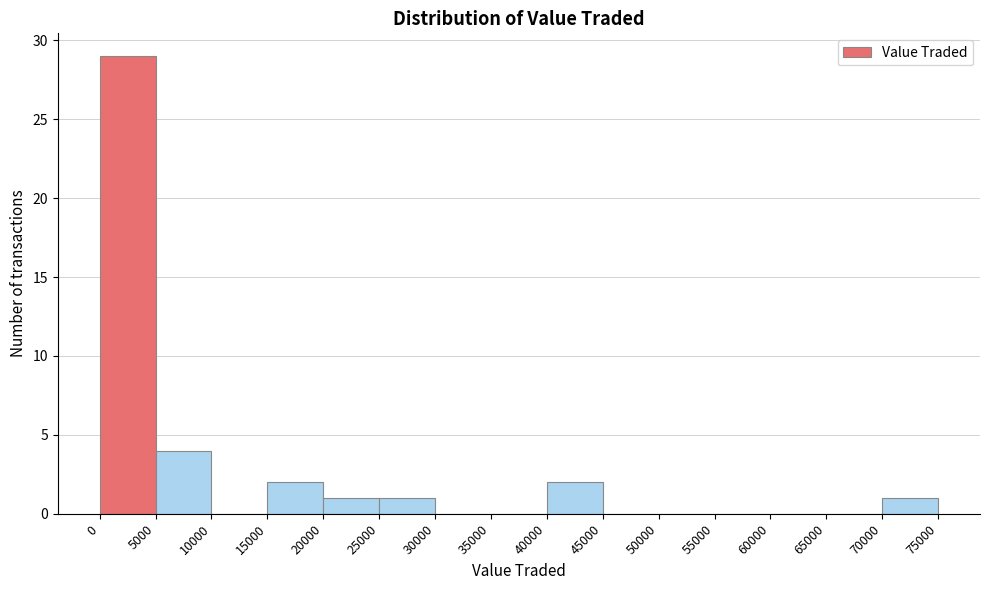

Reading left to right, transcribe this chart: for each bar, give the range it covers on the x-axis and its height. The values are not printed on the chart, so give them approximately, as read against the axis.

0 to 5000: 29
5000 to 10000: 4
10000 to 15000: 0
15000 to 20000: 2
20000 to 25000: 1
25000 to 30000: 1
30000 to 35000: 0
35000 to 40000: 0
40000 to 45000: 2
45000 to 50000: 0
50000 to 55000: 0
55000 to 60000: 0
60000 to 65000: 0
65000 to 70000: 0
70000 to 75000: 1